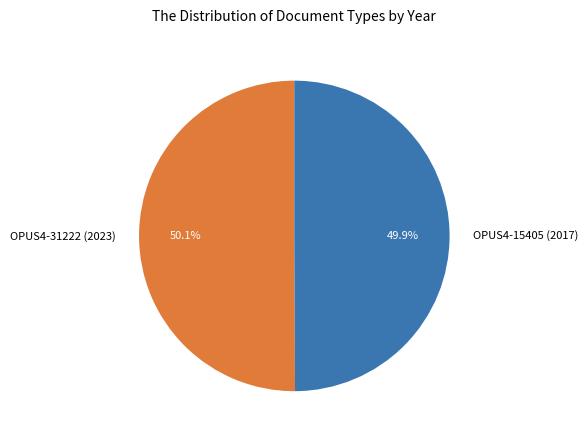

Count the number of slices in the pie.

2